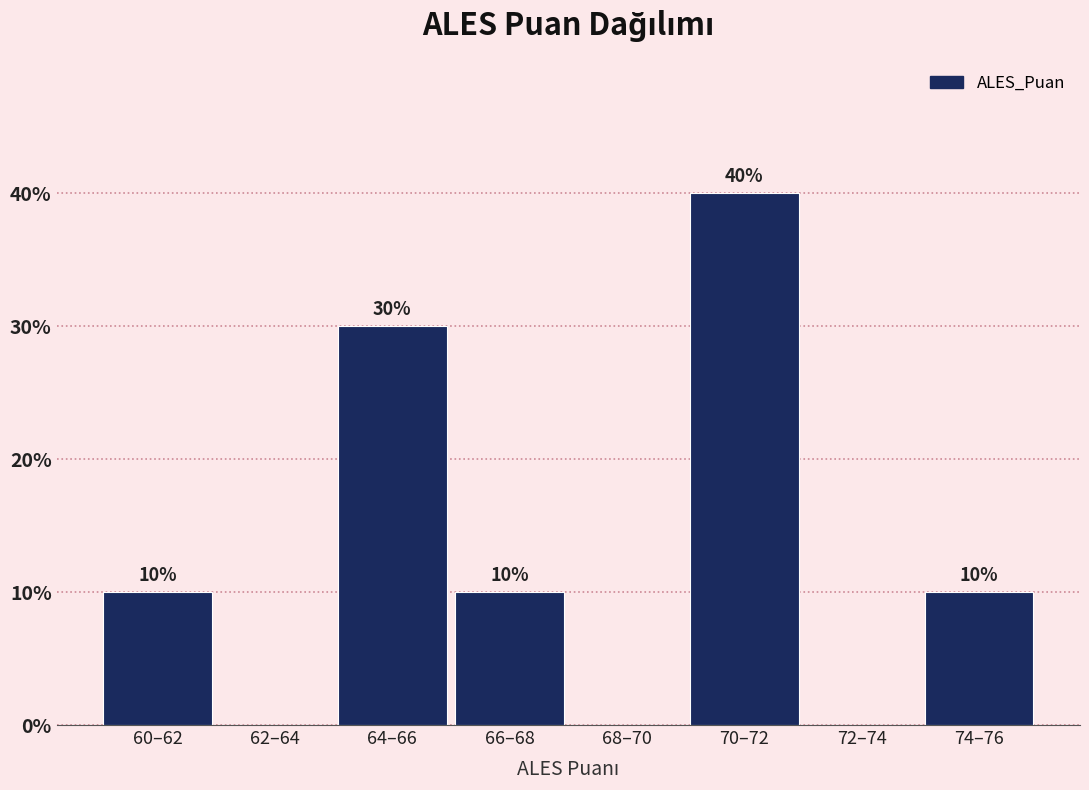

Reading left to right, transcribe all the data shown in this chart.

60–62=10	62–64=0	64–66=30	66–68=10	68–70=0	70–72=40	72–74=0	74–76=10